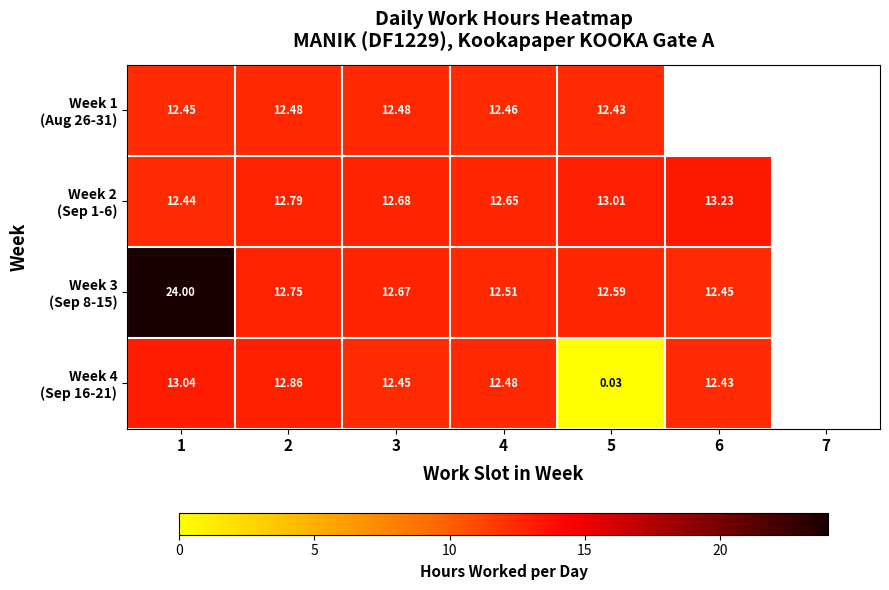

At how many categories does at least one series exceed 13?

3